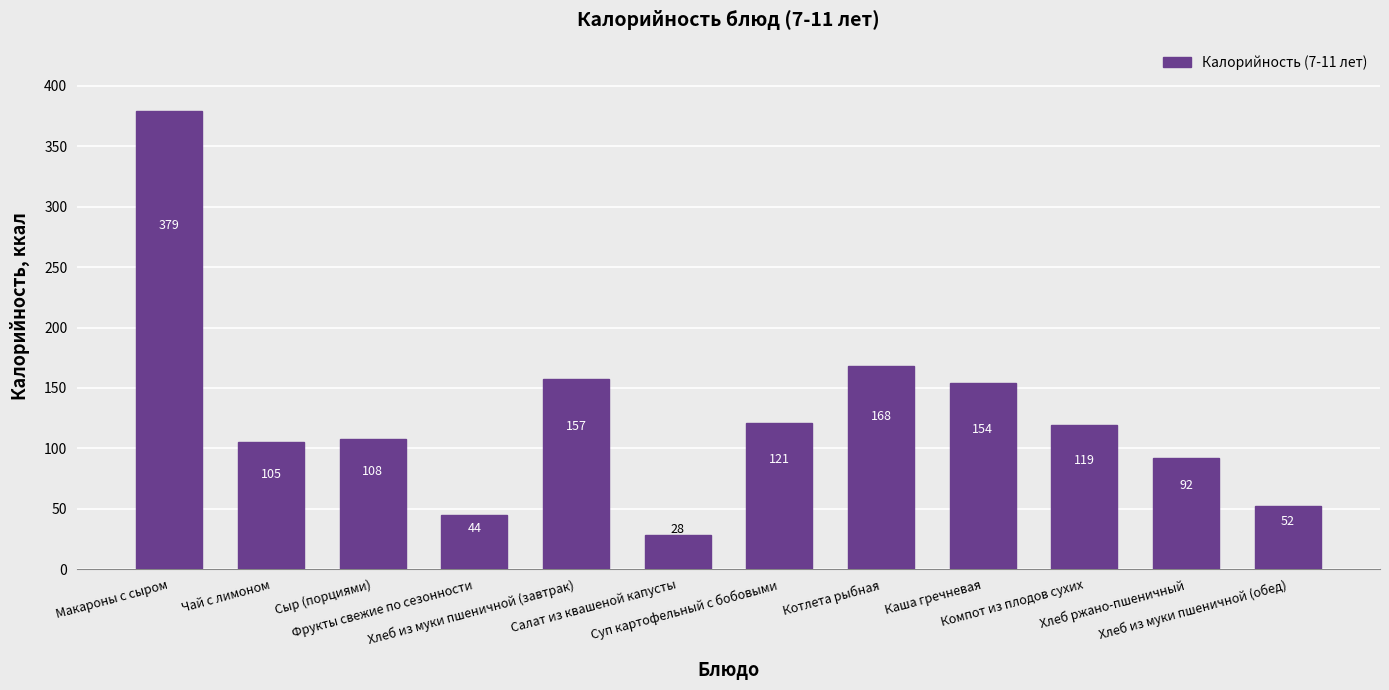

What is the ratio of the value at Хлеб из муки пшеничной (обед) to the value at Хлеб из муки пшеничной (завтрак)?

0.3